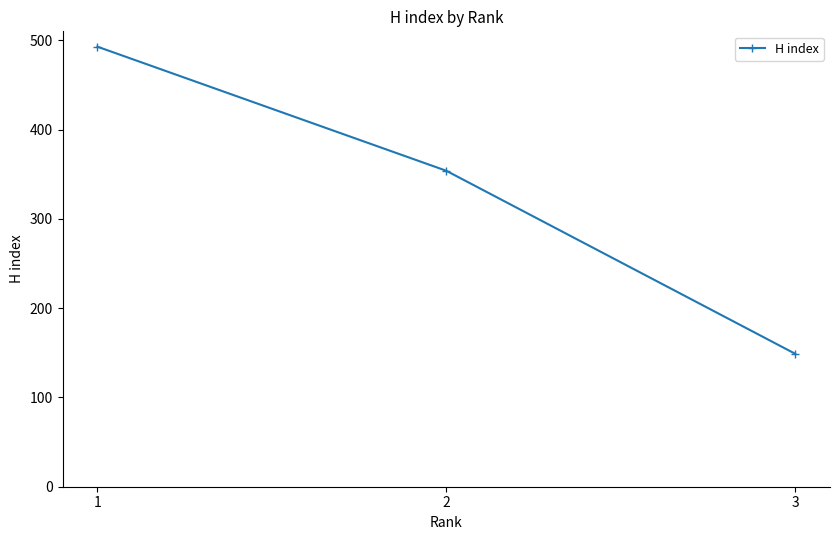

How many values are between 149 and 493?

3